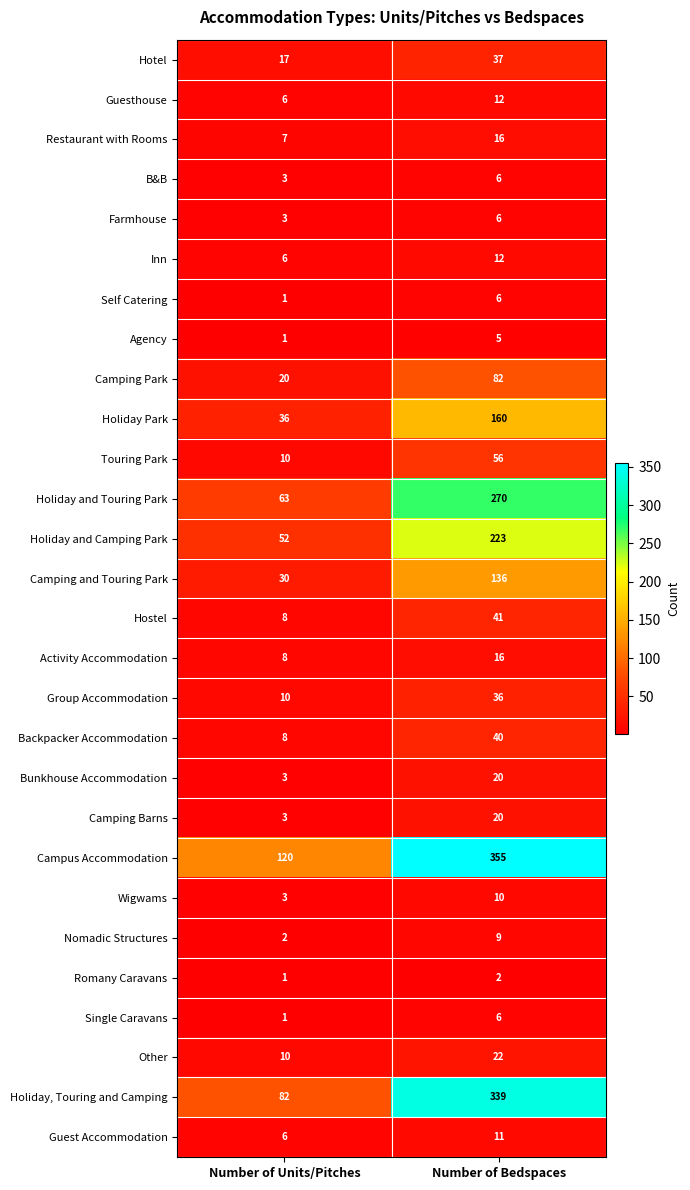

What is the spread (max minus min) of values at Number of Units/Pitches?

119